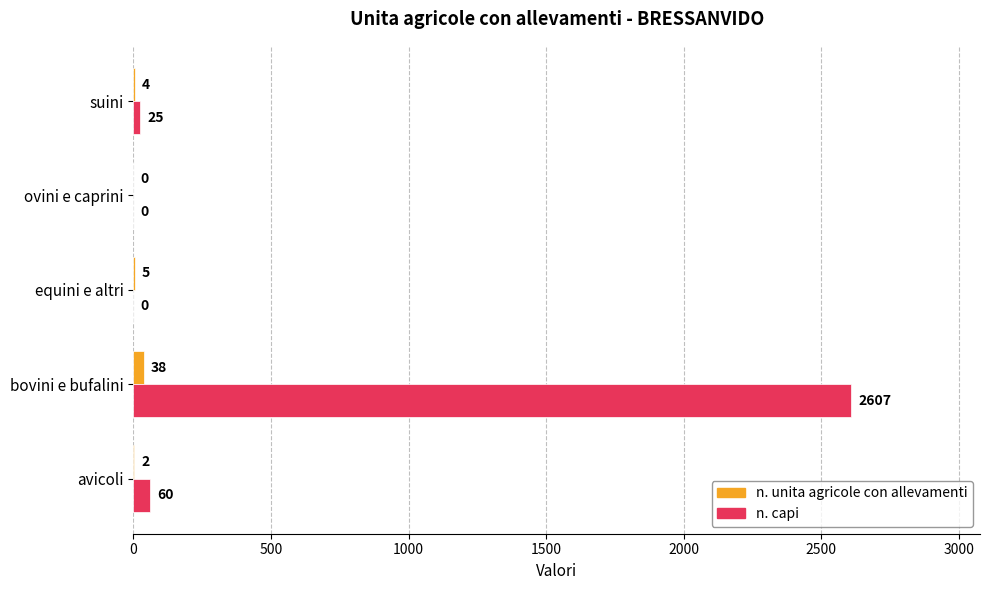

Which category has the highest value in the n. unita agricole con allevamenti series?

bovini e bufalini